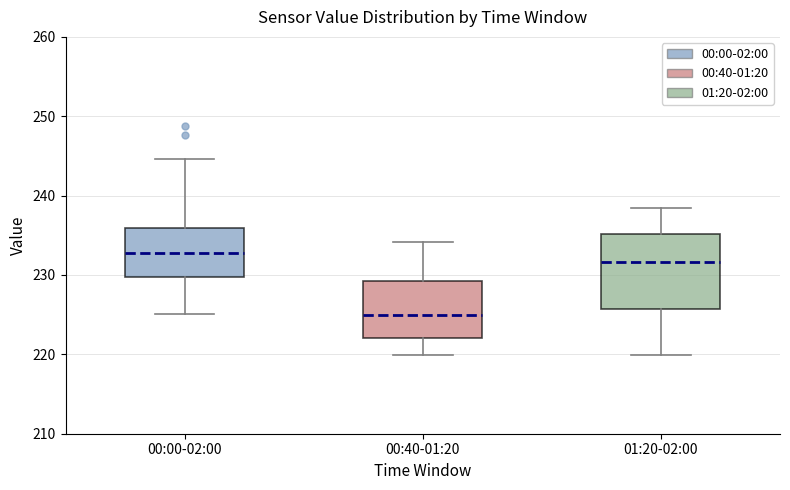

Which box's median line is the highest?

00:00-02:00